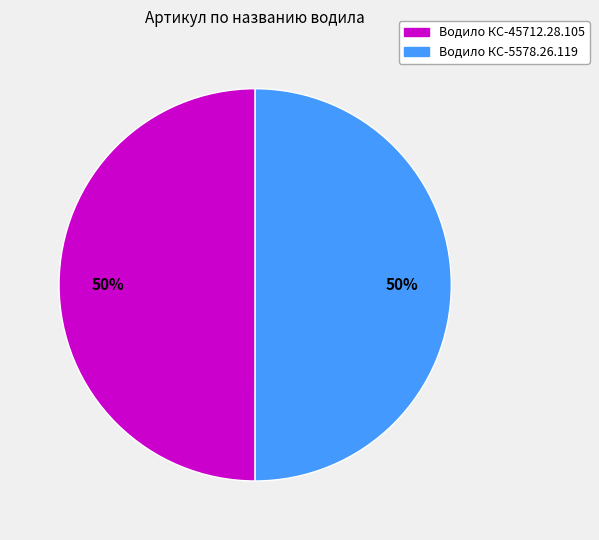

To the nearest percent, what percentage of the pie is Водило КС-45712.28.105?

50%